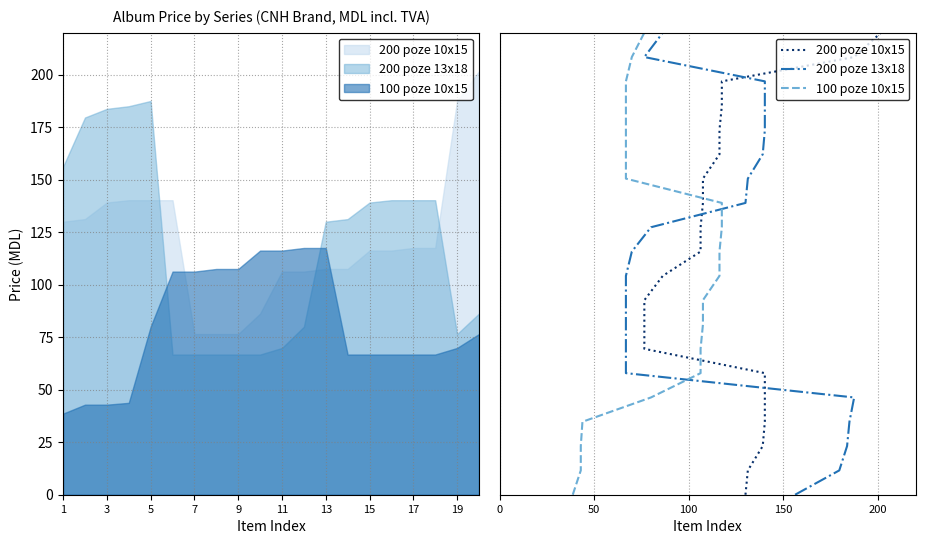

Which series has the largest range (max minus min)?

200 poze 10x15